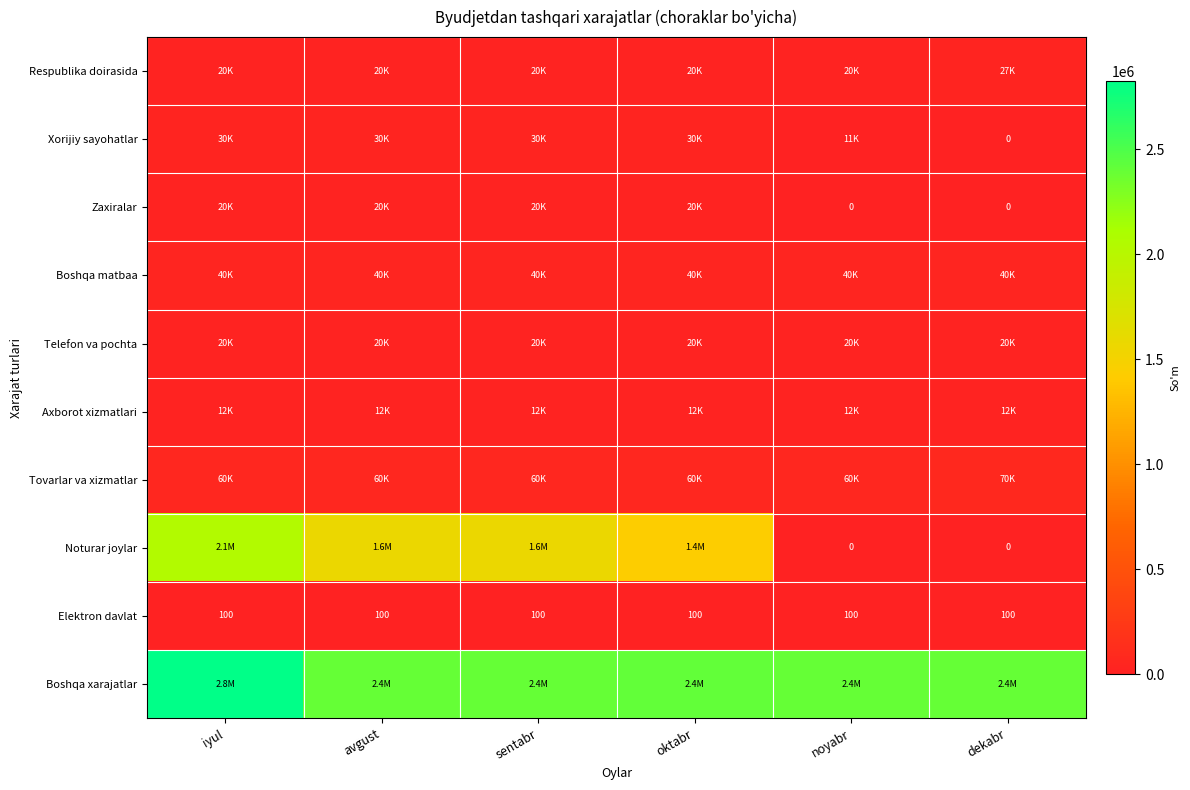

What is the sum of all Elektron davlat values?

600